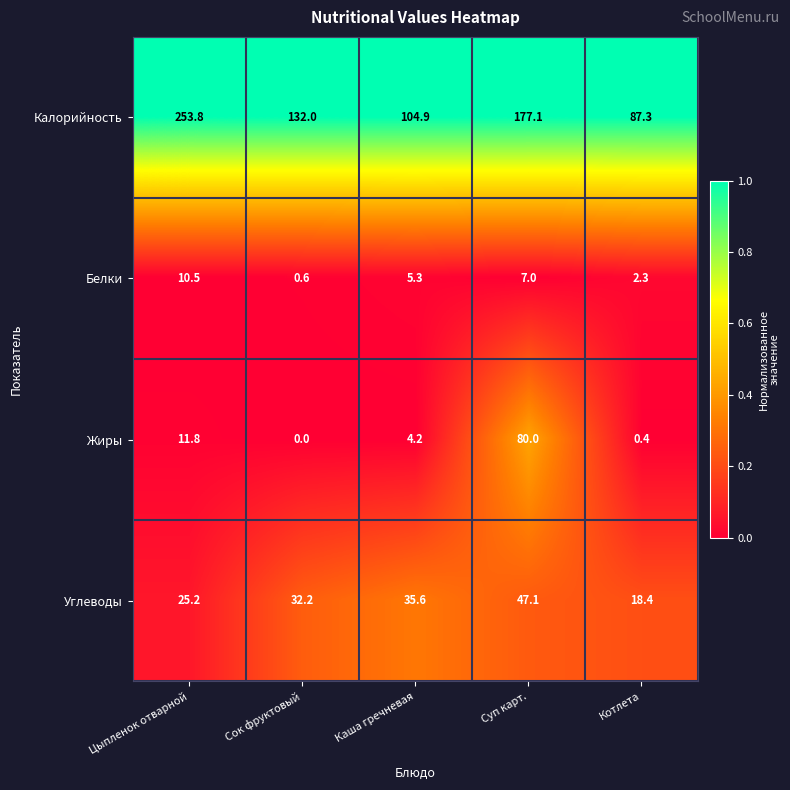

Reading right to left, transcribe all the data shown in this chart.

Калорийность: 87.3	177.1	104.9	132.0	253.8
Белки: 2.3	7.0	5.3	0.6	10.5
Жиры: 0.4	80.0	4.2	0.0	11.8
Углеводы: 18.4	47.1	35.6	32.2	25.2